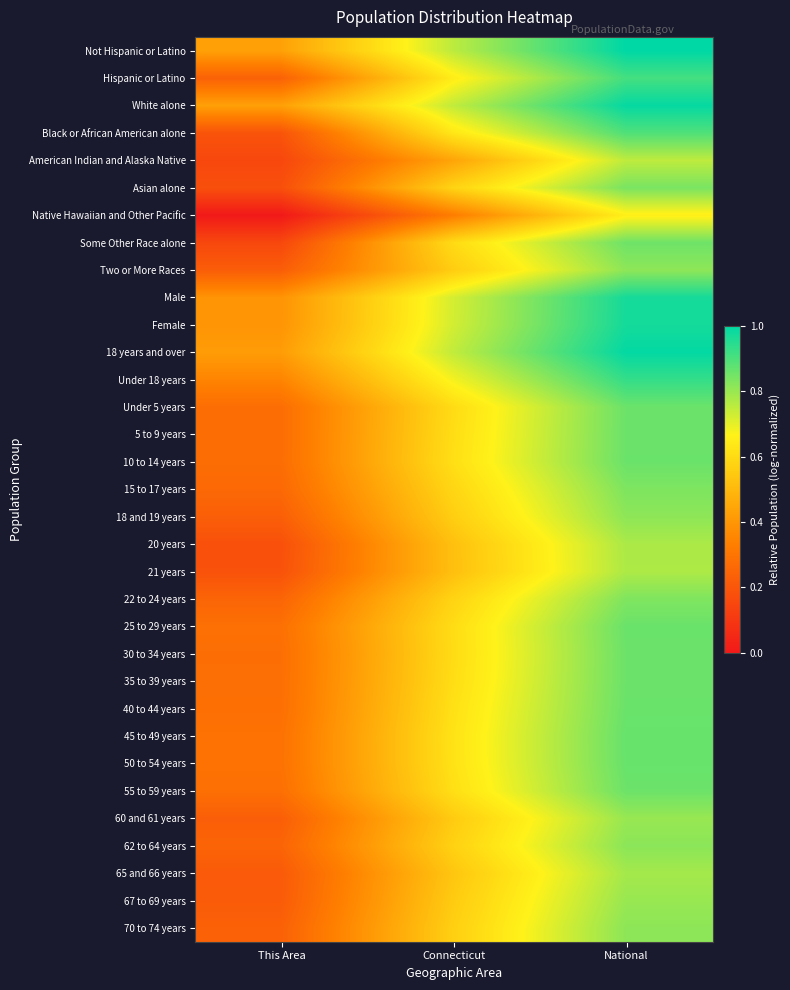

Rank the series by their maximum value, from highest to lowest.

Not Hispanic or Latino, 18 years and over, White alone, Female, Male, Under 18 years, Hispanic or Latino, Black or African American alone, 45 to 49 years, 50 to 54 years, 25 to 29 years, 40 to 44 years, 10 to 14 years, 5 to 9 years, Under 5 years, 35 to 39 years, 30 to 34 years, 55 to 59 years, Some Other Race alone, Asian alone, 15 to 17 years, 22 to 24 years, 62 to 64 years, 70 to 74 years, 18 and 19 years, Two or More Races, 67 to 69 years, 60 and 61 years, 65 and 66 years, 20 years, 21 years, American Indian and Alaska Native, Native Hawaiian and Other Pacific